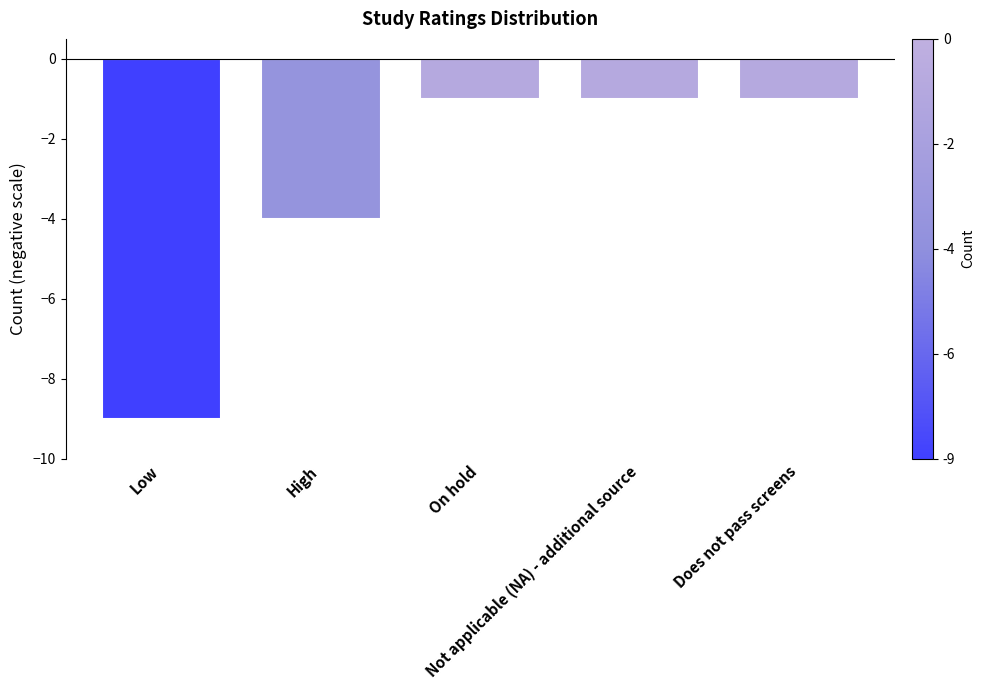

Does the chart contain any negative values?

Yes